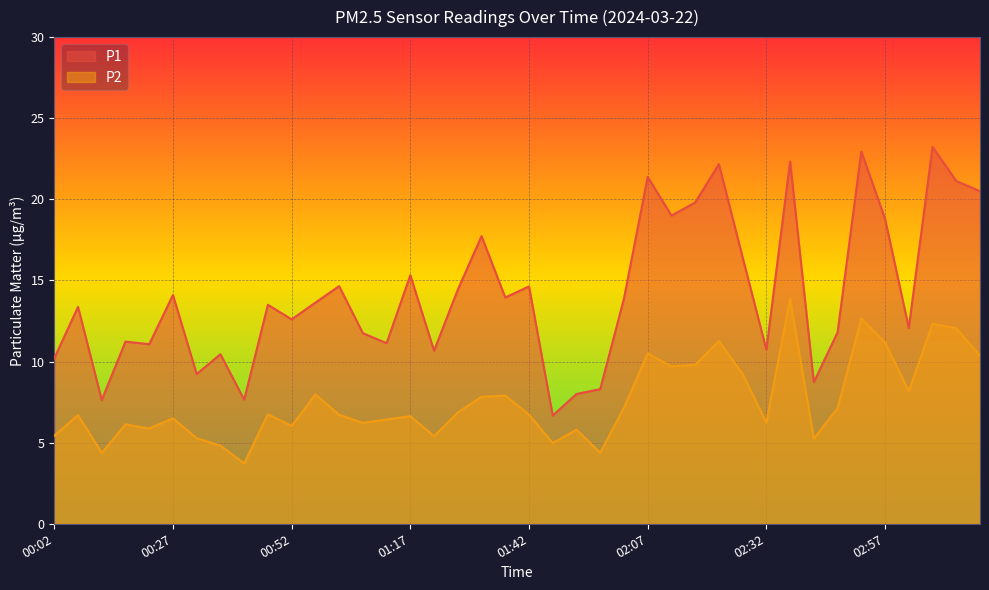

How many interior local peaks does the P1 series have?

14